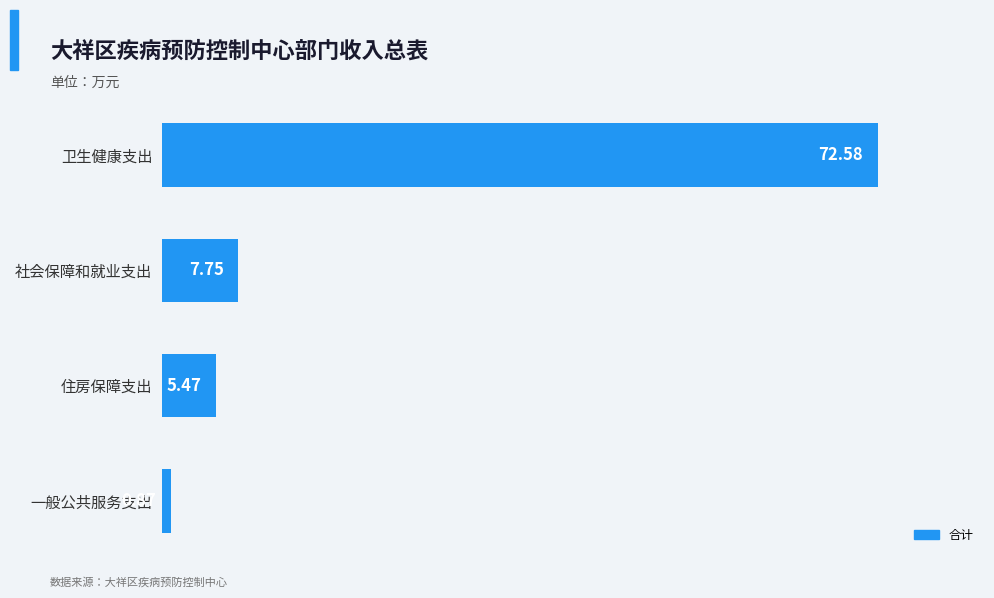

Which label corresponds to the smallest value in the chart?

一般公共服务支出